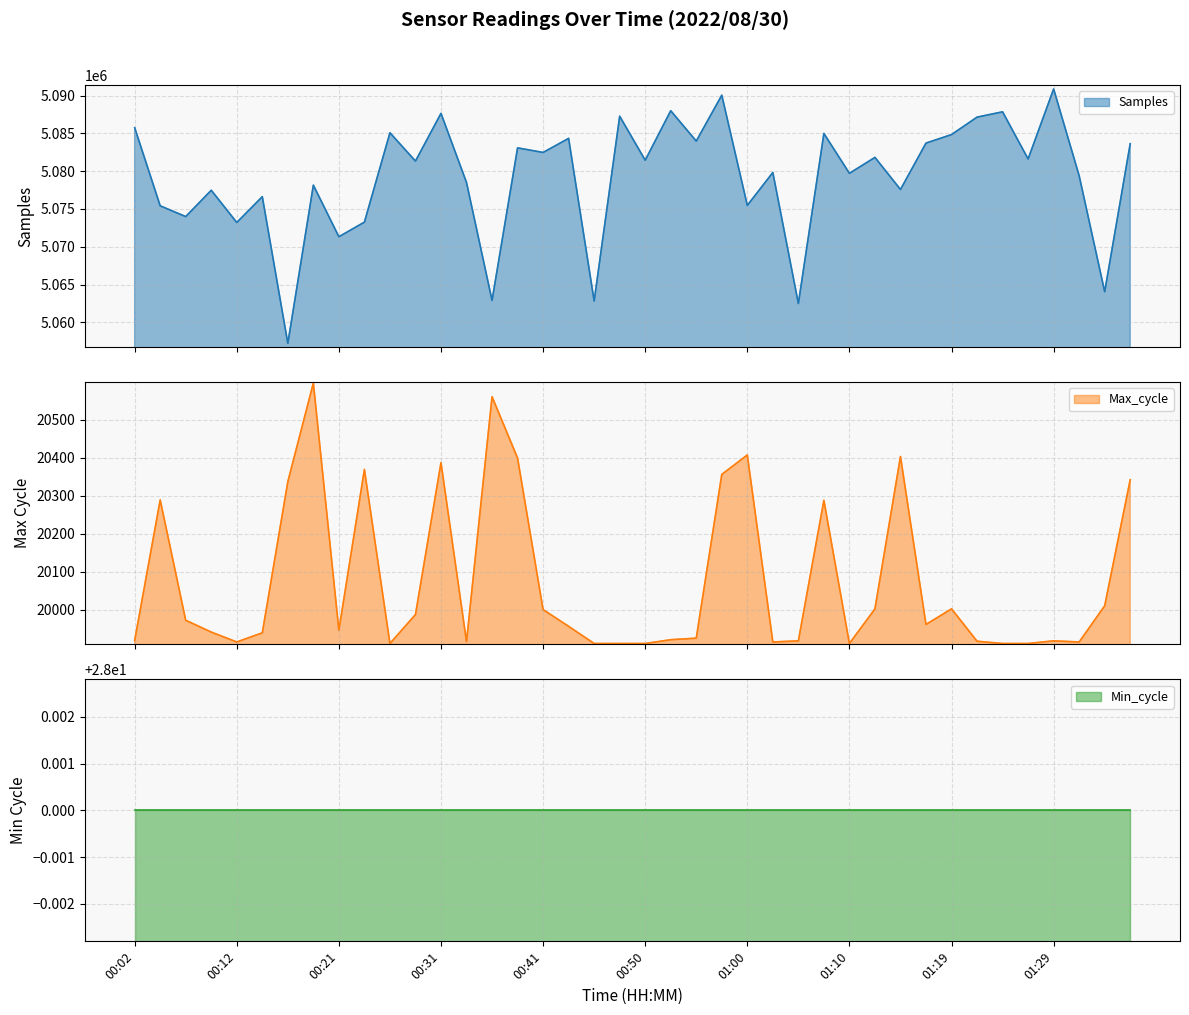

At which label does Max_cycle reach its minimum?

00:26